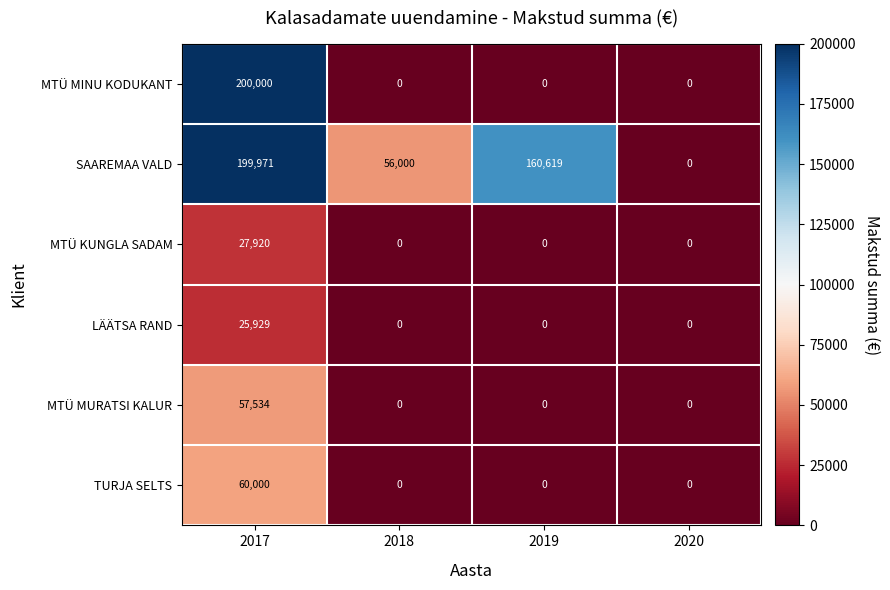

The MTÜ KUNGLA SADAM series shows 12822 at 2020. True or false?

False